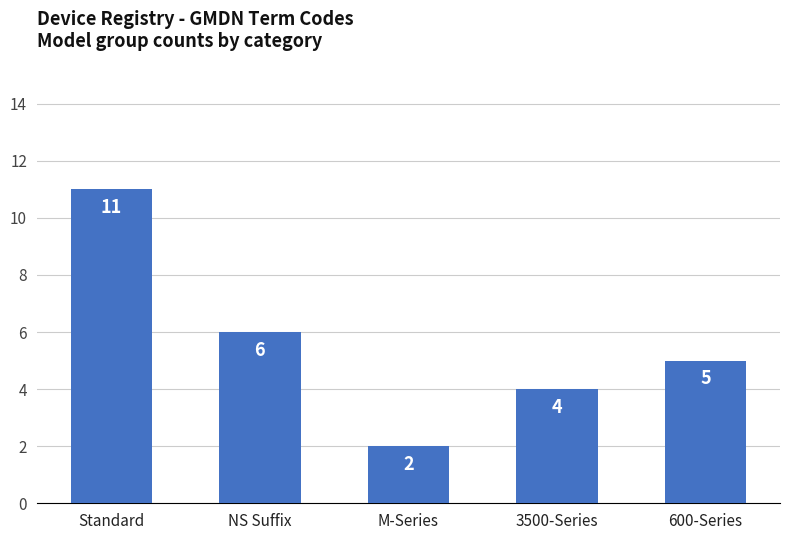

The chart shows a value of 6 at NS Suffix. True or false?

True